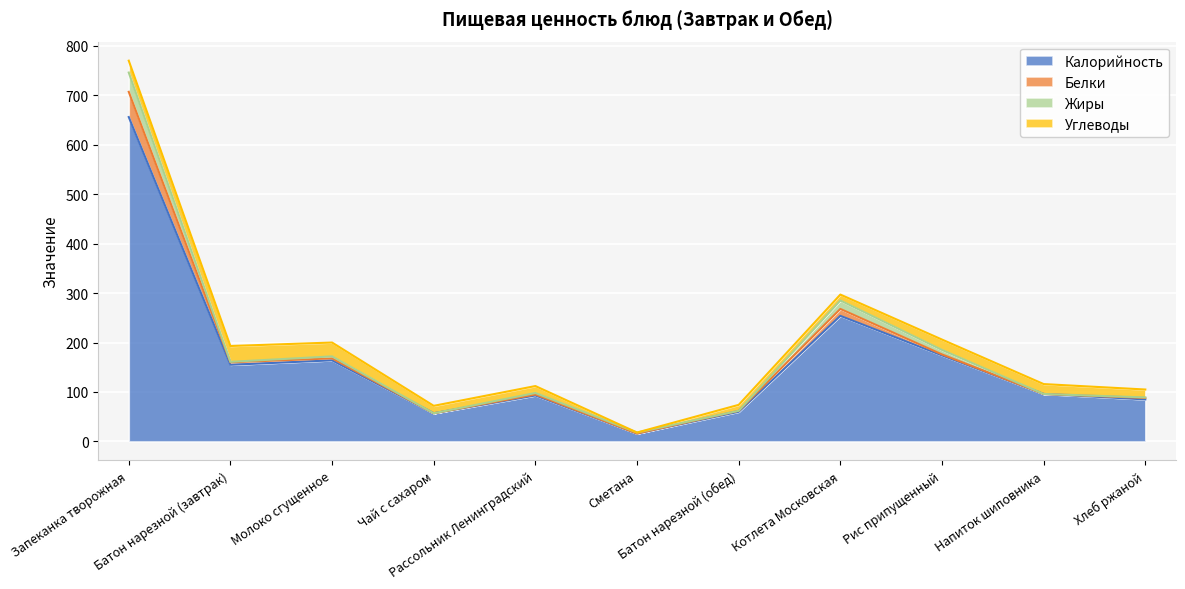

What is the highest value of the Калорийность series?

656